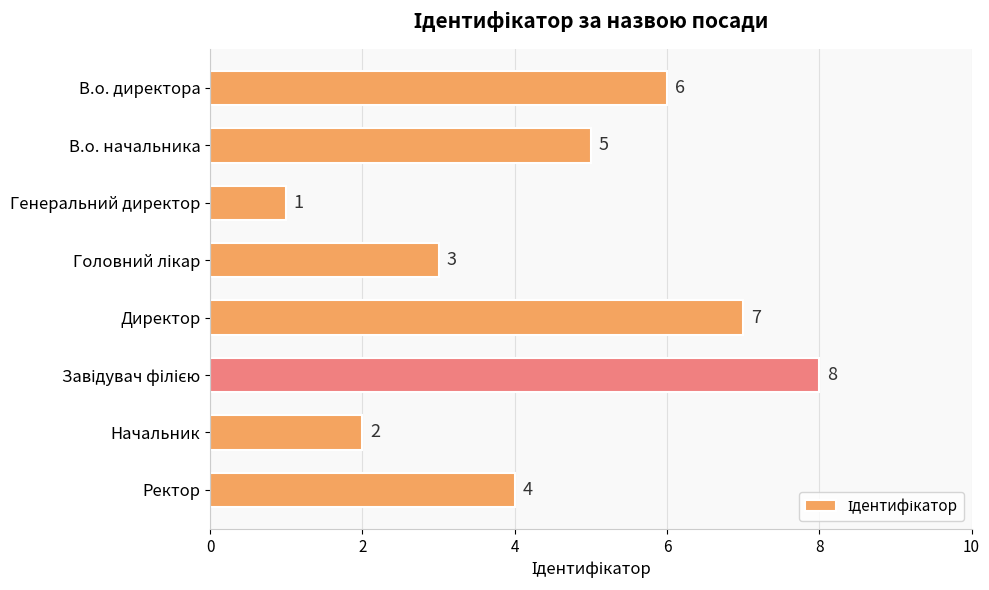

The chart shows a value of 2 at В.о. начальника. True or false?

False